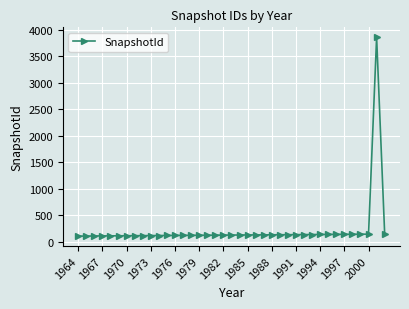

What is the value of the 28th point from the left?

131